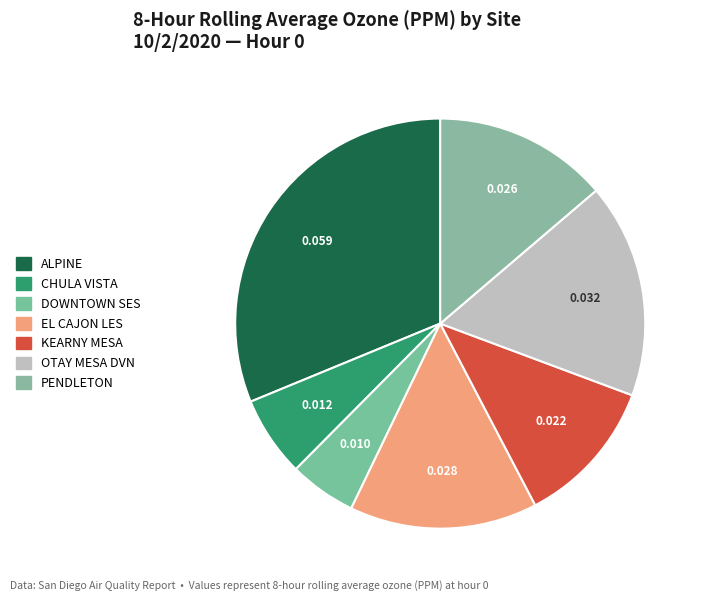

To the nearest percent, what is the difference between the largest and smallest slice percentages?

26%